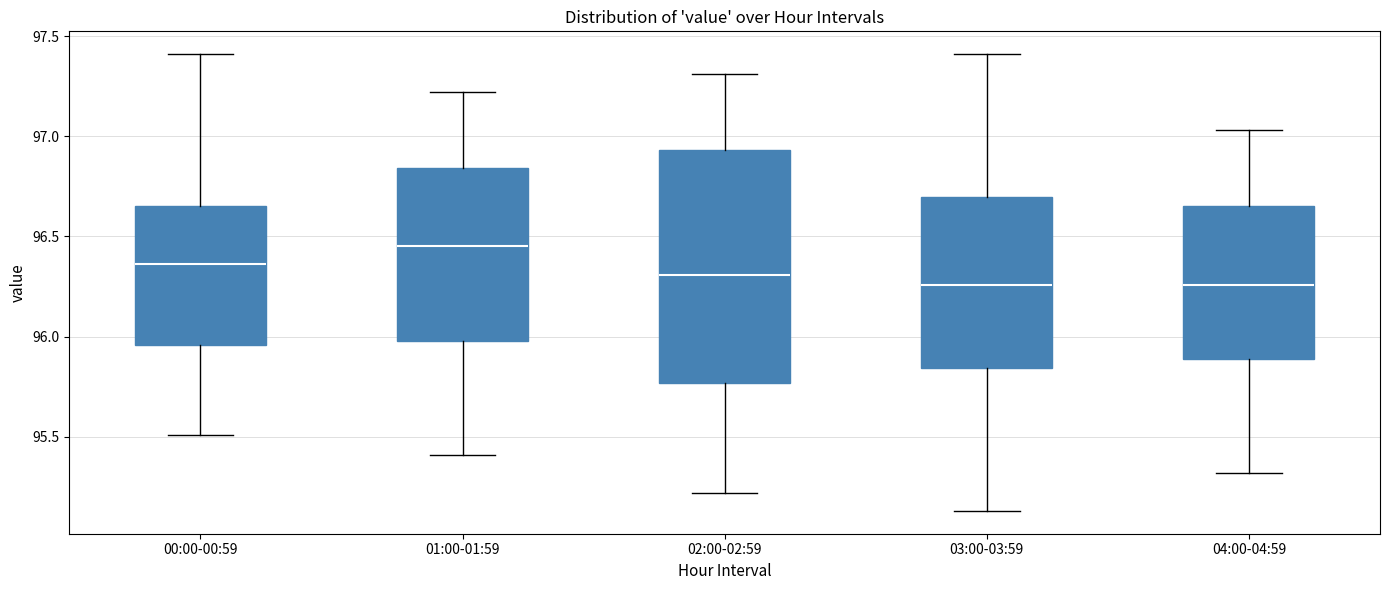

Where does the median line of the box for 01:00-01:59 sit on the y-axis? The values are not printed on the chart, so give them approximately, as read against the axis.

96.45